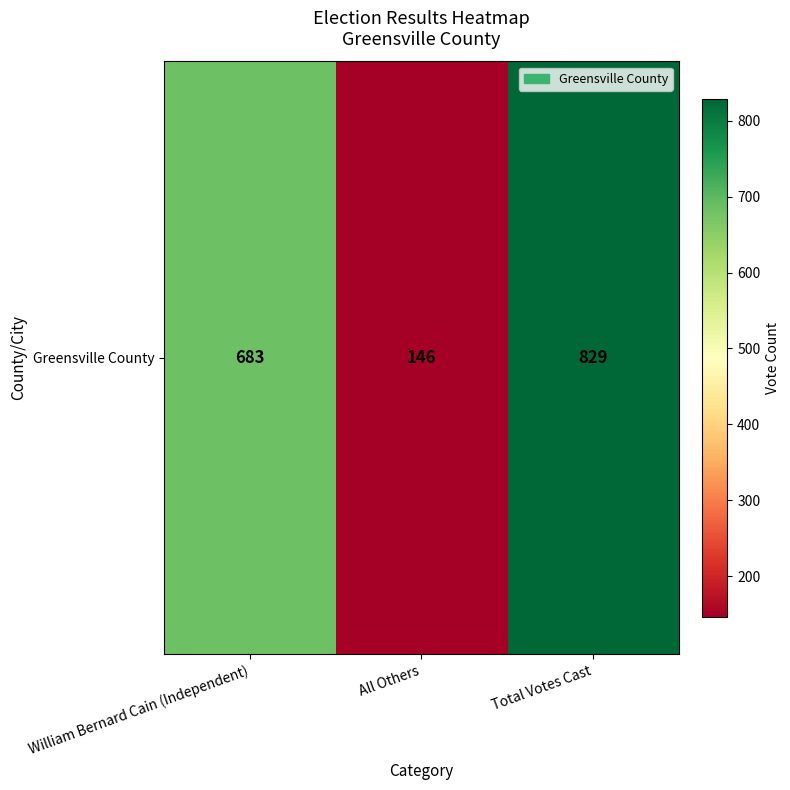

What is the difference between the maximum and second lowest values?

146